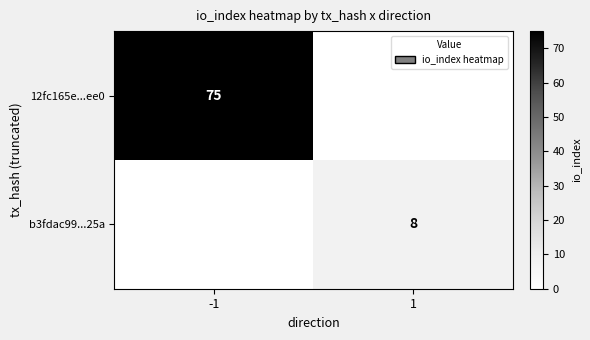

At which category does the chart reach its peak across all series?

-1